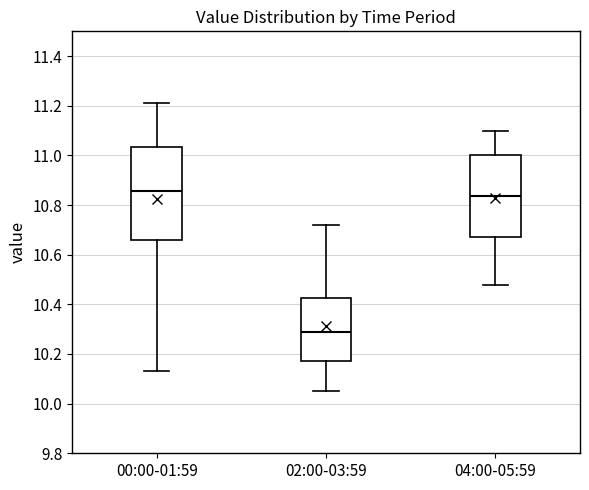

Comparing the boxes themselves (not the whiskers), which one is the tallest?

00:00-01:59